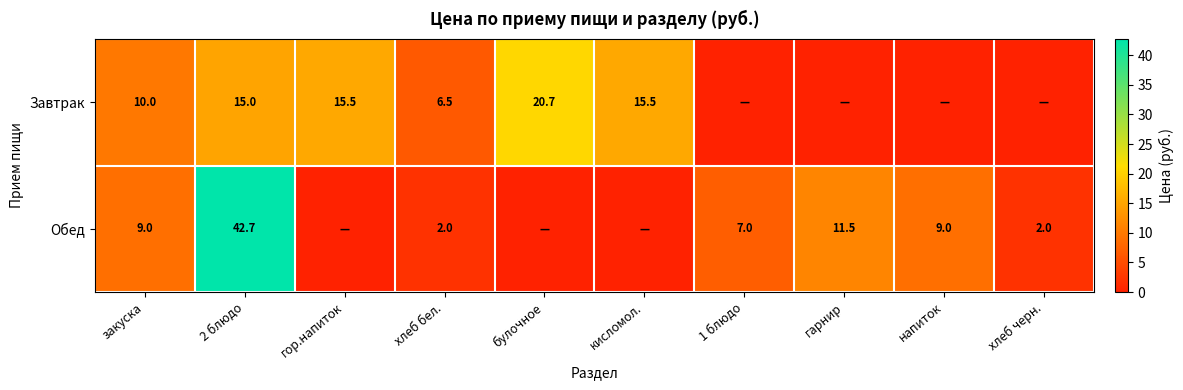

The Завтрак series shows 3.3 at гор.напиток. True or false?

False